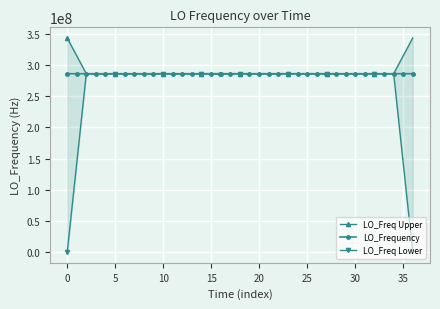

Rank the series by their maximum value, from highest to lowest.

LO_Freq Upper, LO_Frequency, LO_Freq Lower